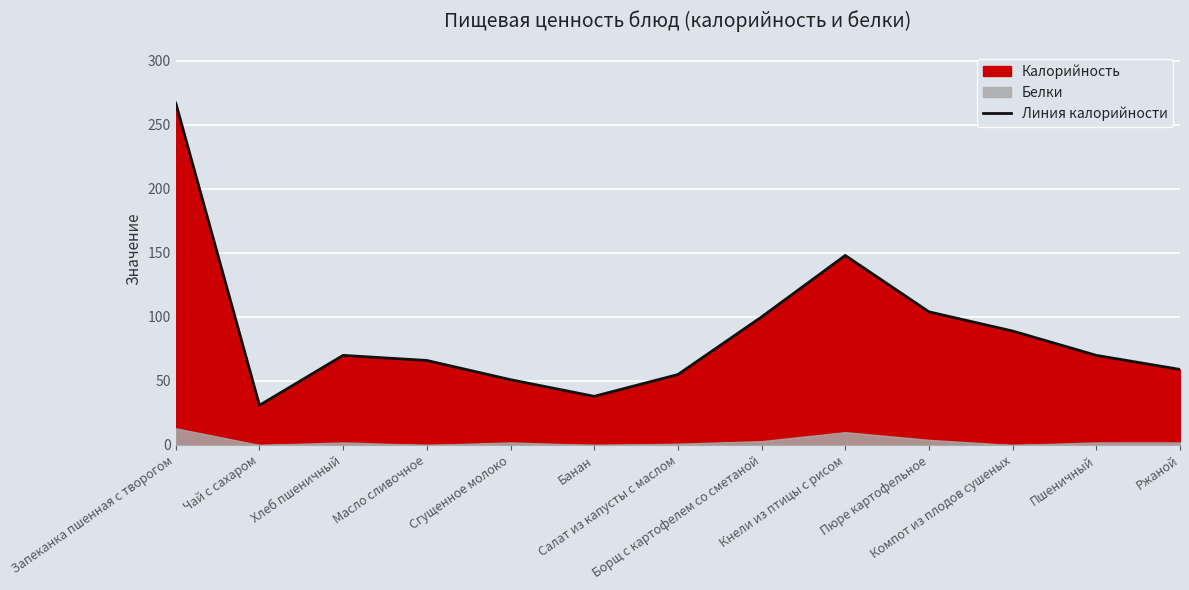

How many data points are above 70?

5